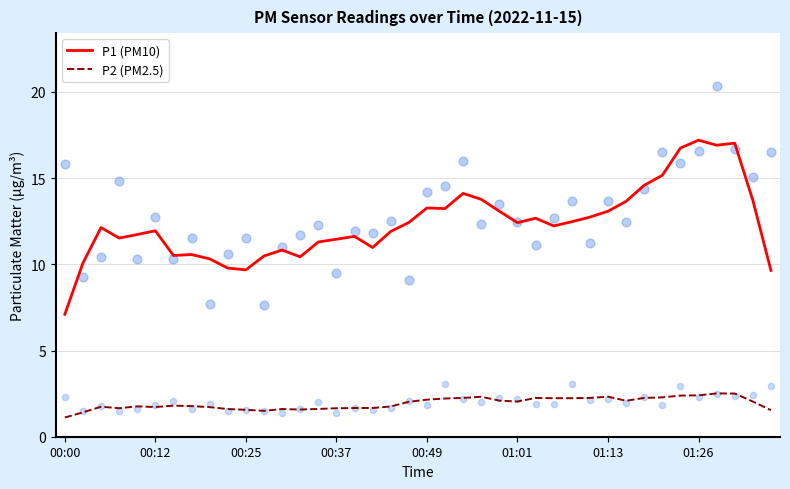

What is the total value across all series at 33?

17.4